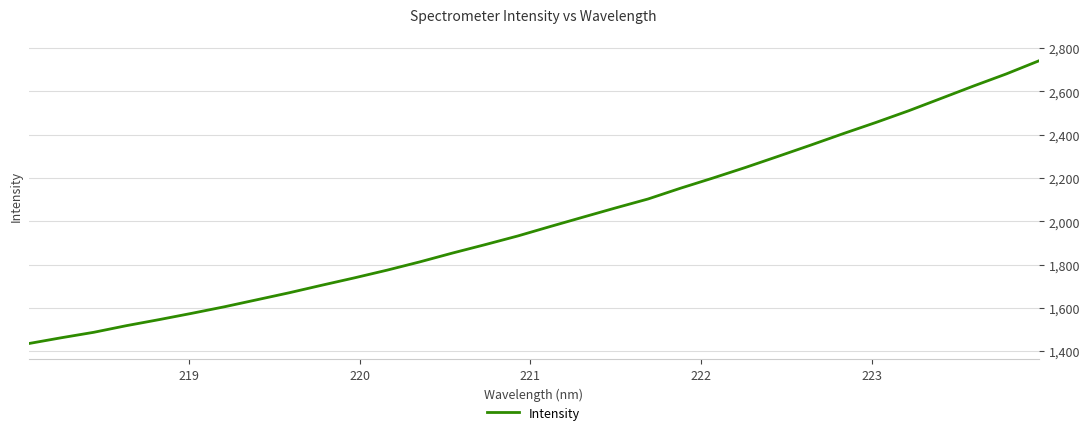

What is the smallest value displayed?

1434.7